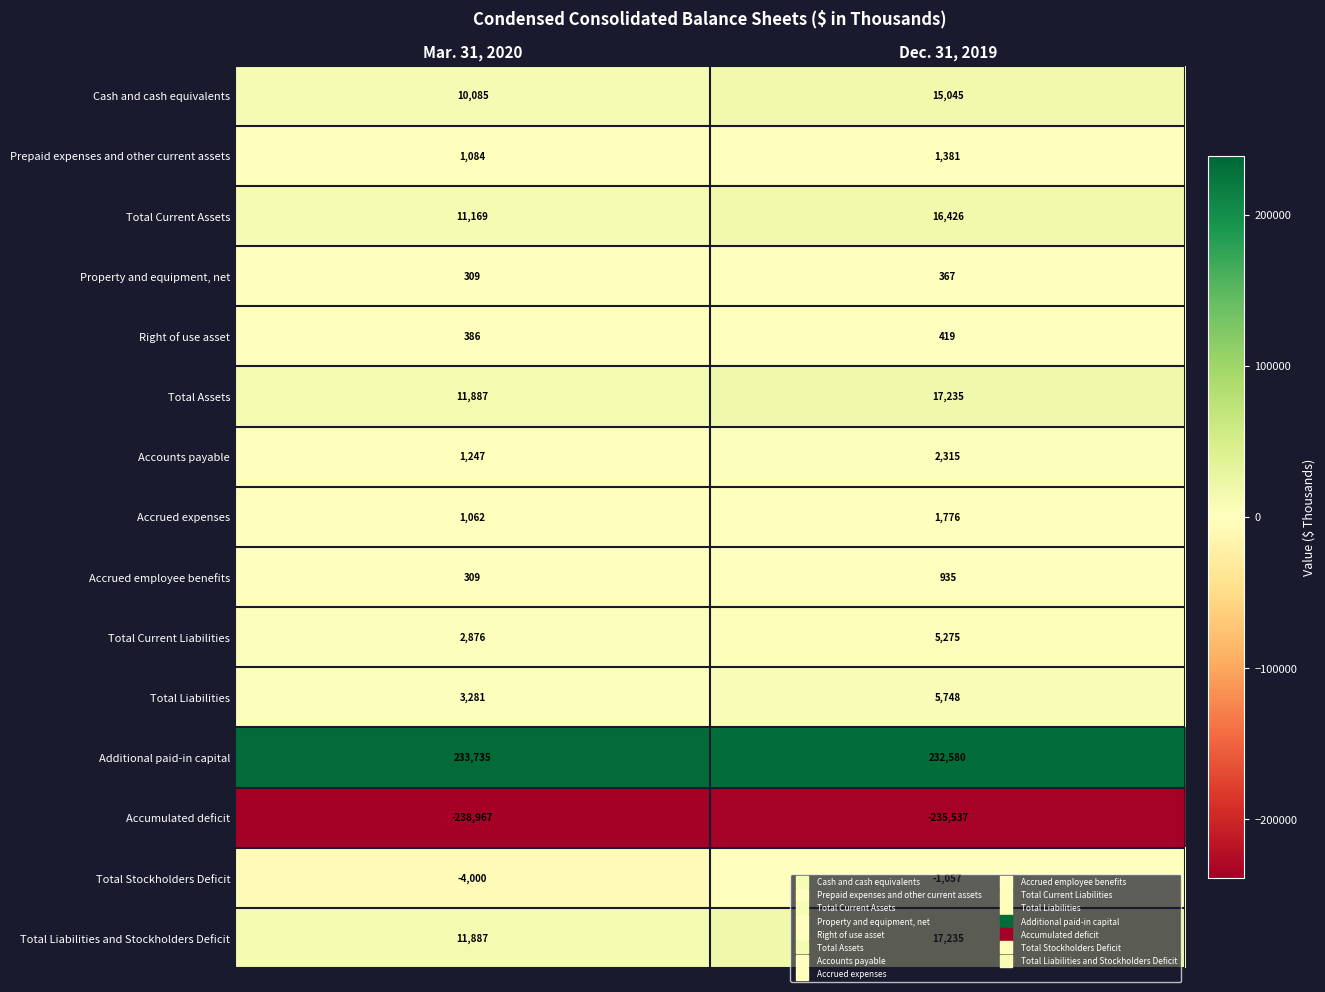

What is the total value across all series at Mar. 31, 2020?

46350